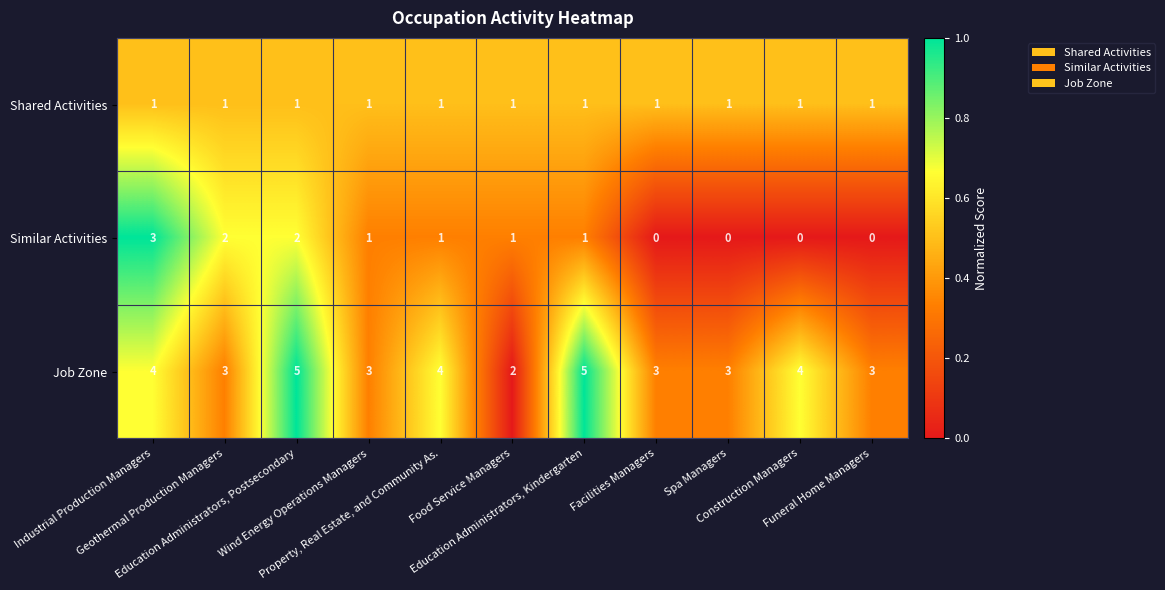

What is the difference between the maximum and minimum values in the Job Zone series?

3